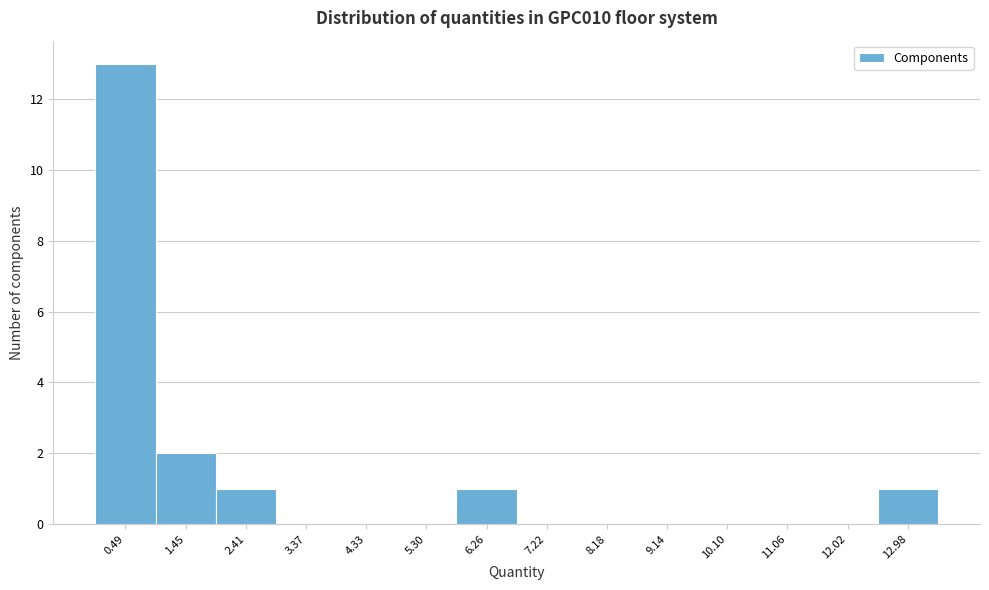

Reading left to right, list every bar in this chart as the range it spans on the x-axis followed by its height. Neither the bar edges nor the heights are printed on the chart, so give them approximately, as read against the axes.

0.0 to 1.0: 13
1.0 to 1.9: 2
1.9 to 2.9: 1
2.9 to 3.9: 0
3.9 to 4.8: 0
4.8 to 5.8: 0
5.8 to 6.7: 1
6.7 to 7.7: 0
7.7 to 8.7: 0
8.7 to 9.6: 0
9.6 to 10.6: 0
10.6 to 11.5: 0
11.5 to 12.5: 0
12.5 to 13.5: 1